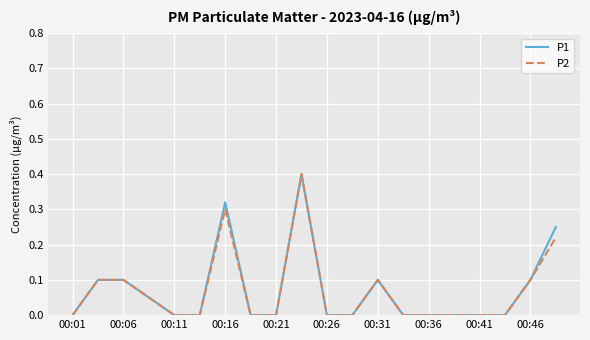

What is the maximum value shown in the chart?

0.4